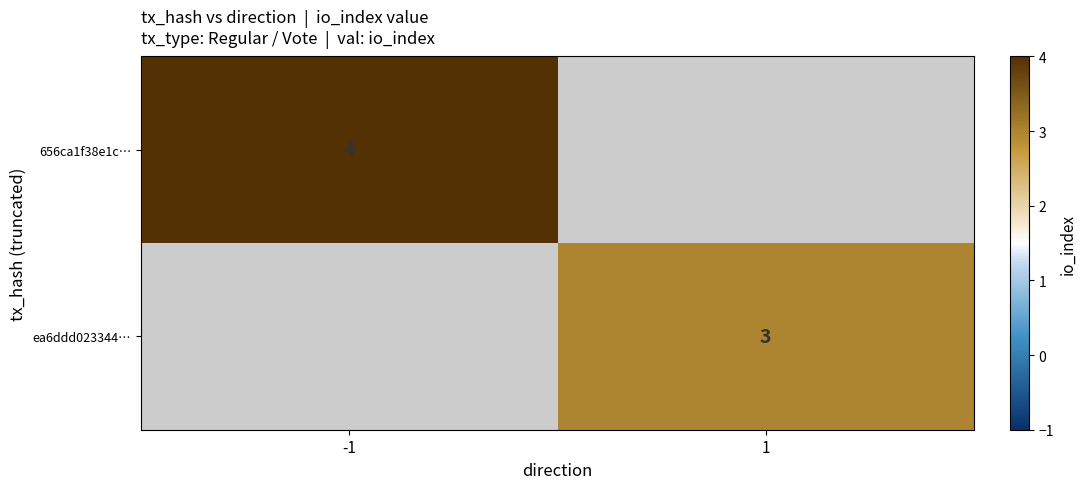

The value of 656ca1f38e1c… at -1 is 4. True or false?

True